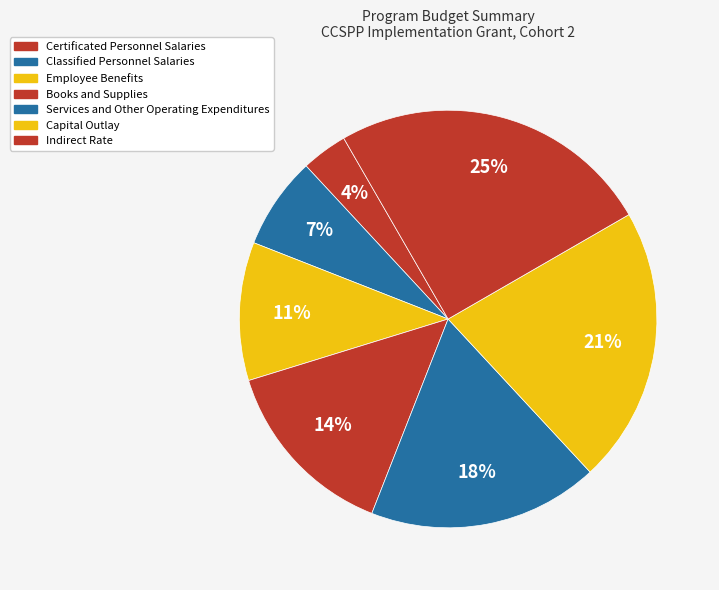

Do Employee Benefits and Indirect Rate together represent more than half of the pie?

No